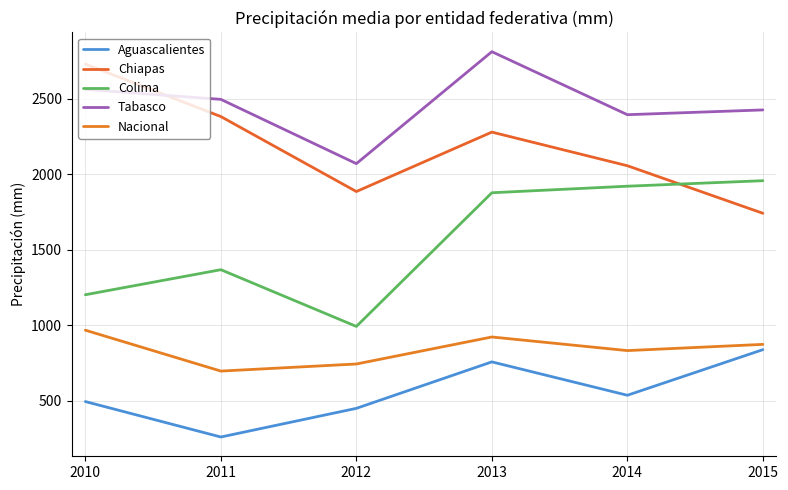

How many lines are shown in the chart?

5